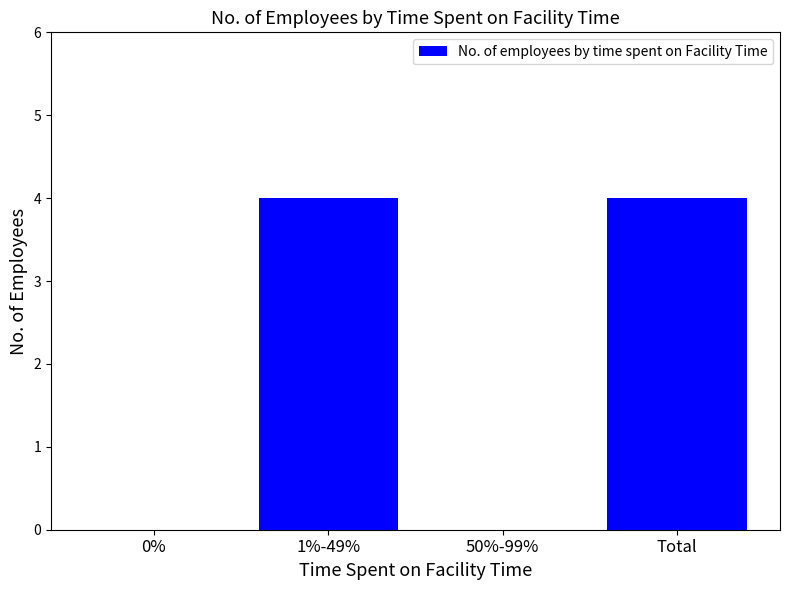

Are the bars grouped side by side (vs. stacked)?

No